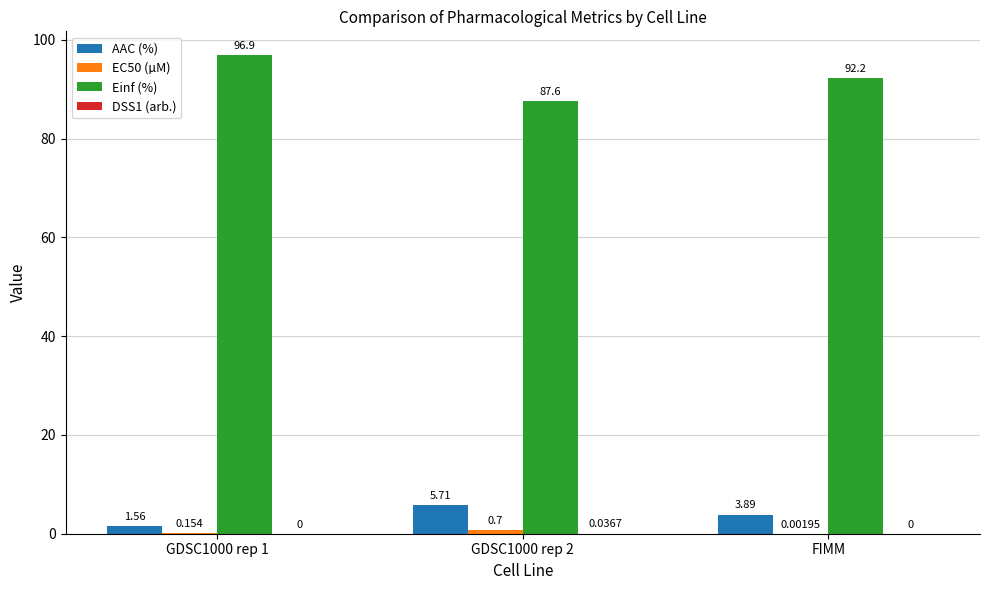

Rank the categories by DSS1 (arb.) value from lowest to highest.

GDSC1000 rep 1, FIMM, GDSC1000 rep 2